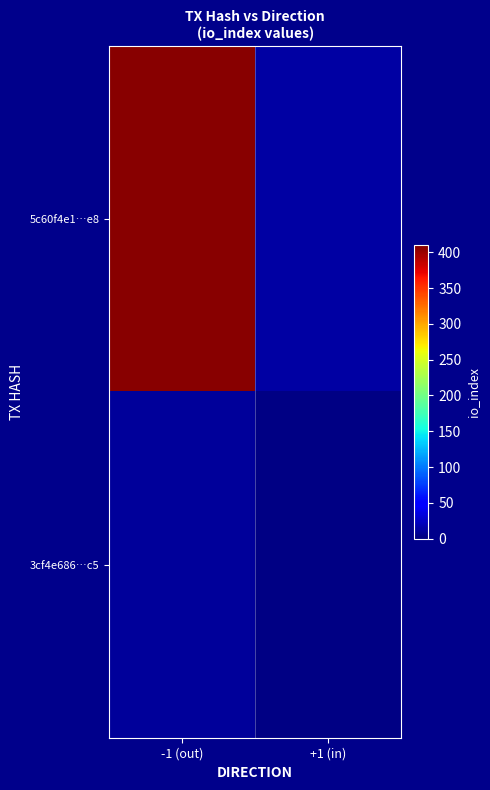

List the series in order of their peak value, lowest first.

3cf4e686…c5, 5c60f4e1…e8